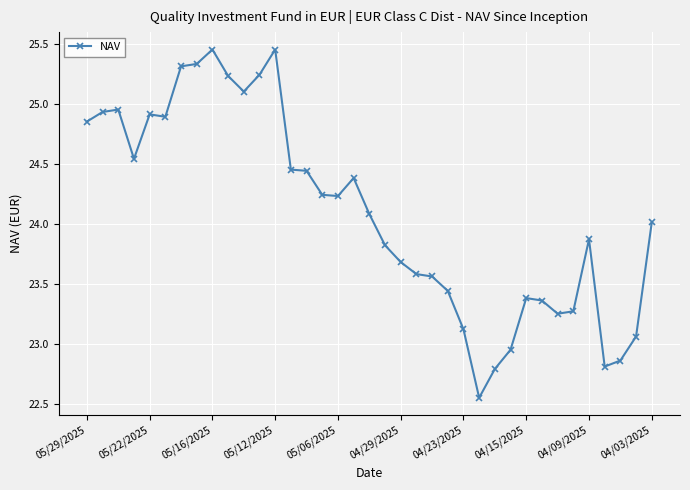

True or false: there are more than 0 points higher than both neighbors.

True